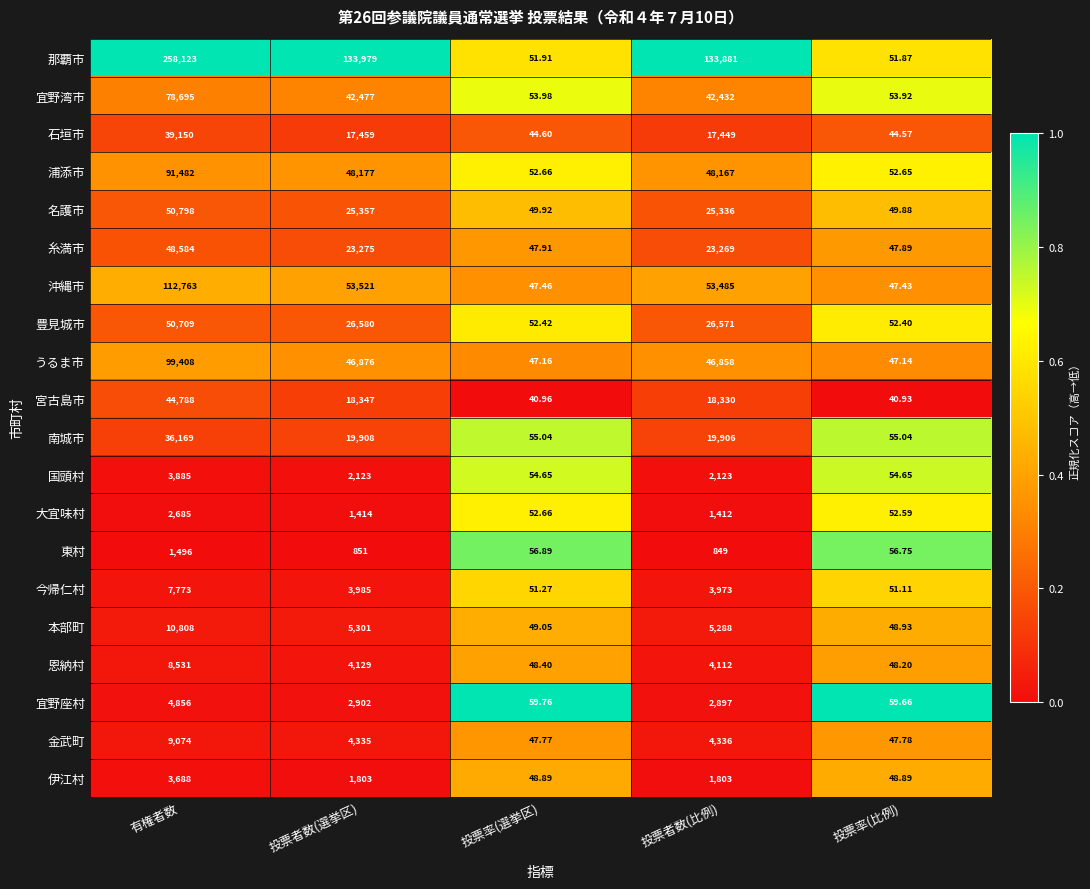

At which label does 沖縄市 first exceed 53485?

有権者数